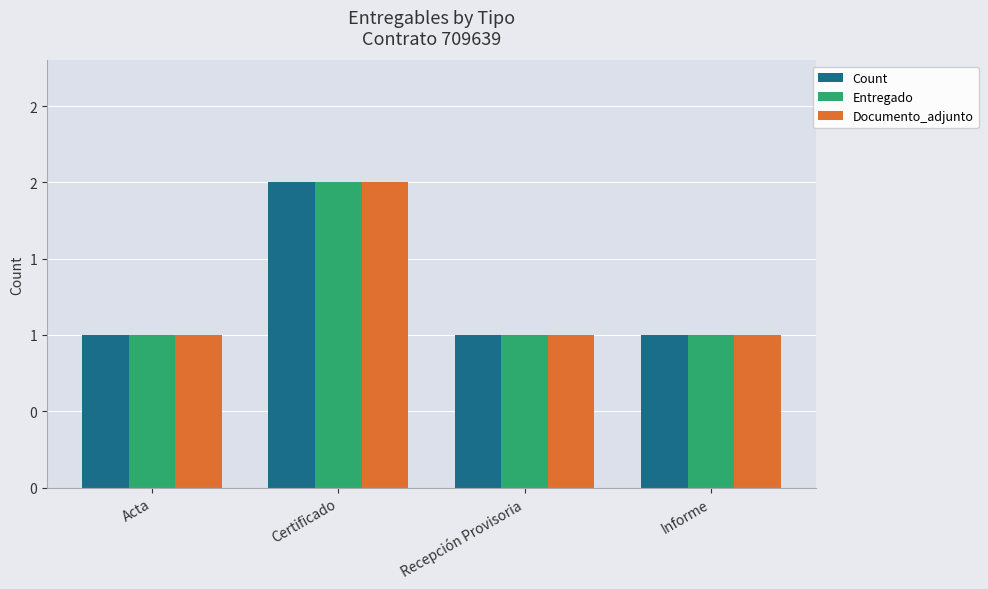

What are all the series names shown in the legend?

Count, Entregado, Documento_adjunto